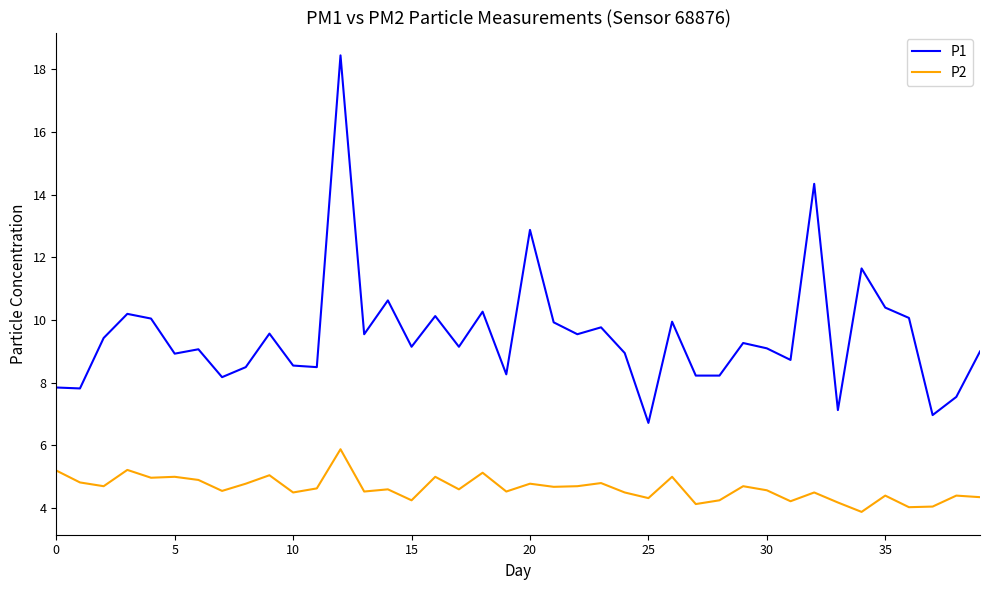

Rank the series by their maximum value, from highest to lowest.

P1, P2